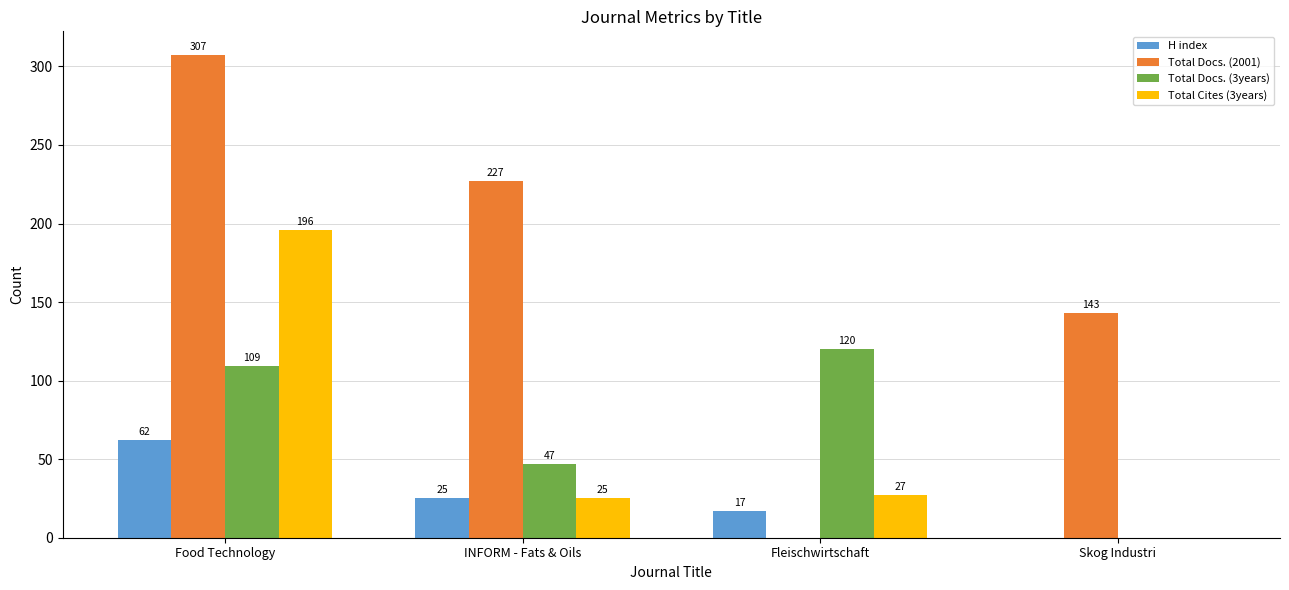

Is it true that Total Docs. (2001) equals -94 at Fleischwirtschaft?

False